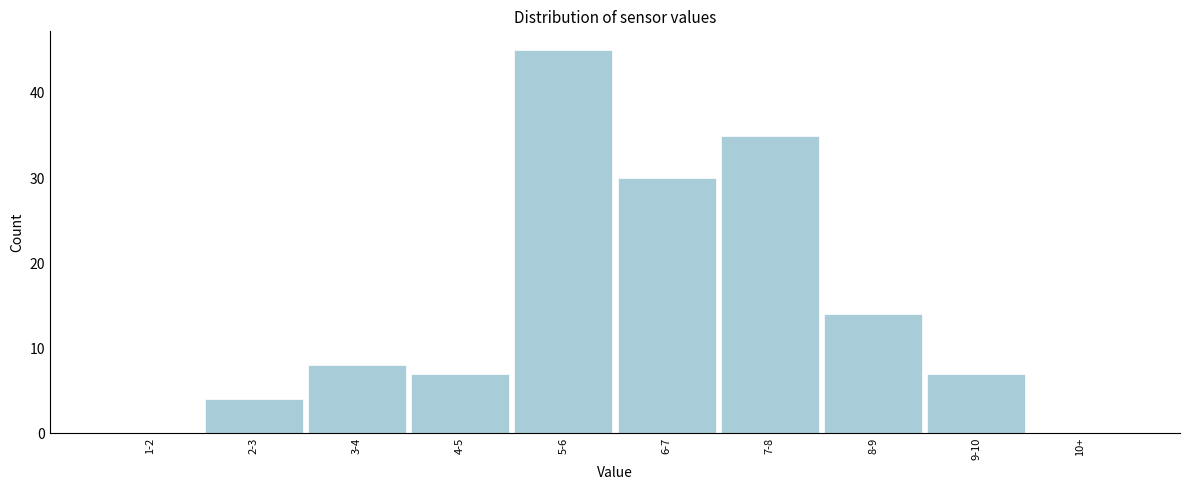

Reading left to right, transcribe all the data shown in this chart.

1-2=0	2-3=4	3-4=8	4-5=7	5-6=45	6-7=30	7-8=35	8-9=14	9-10=7	10+=0